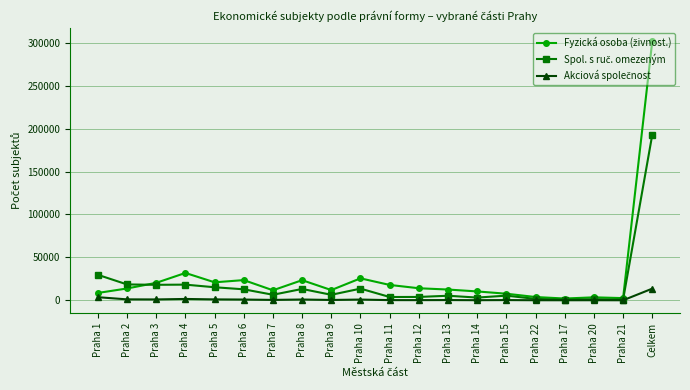

What is the label of the 4th point from the right?

Praha 17